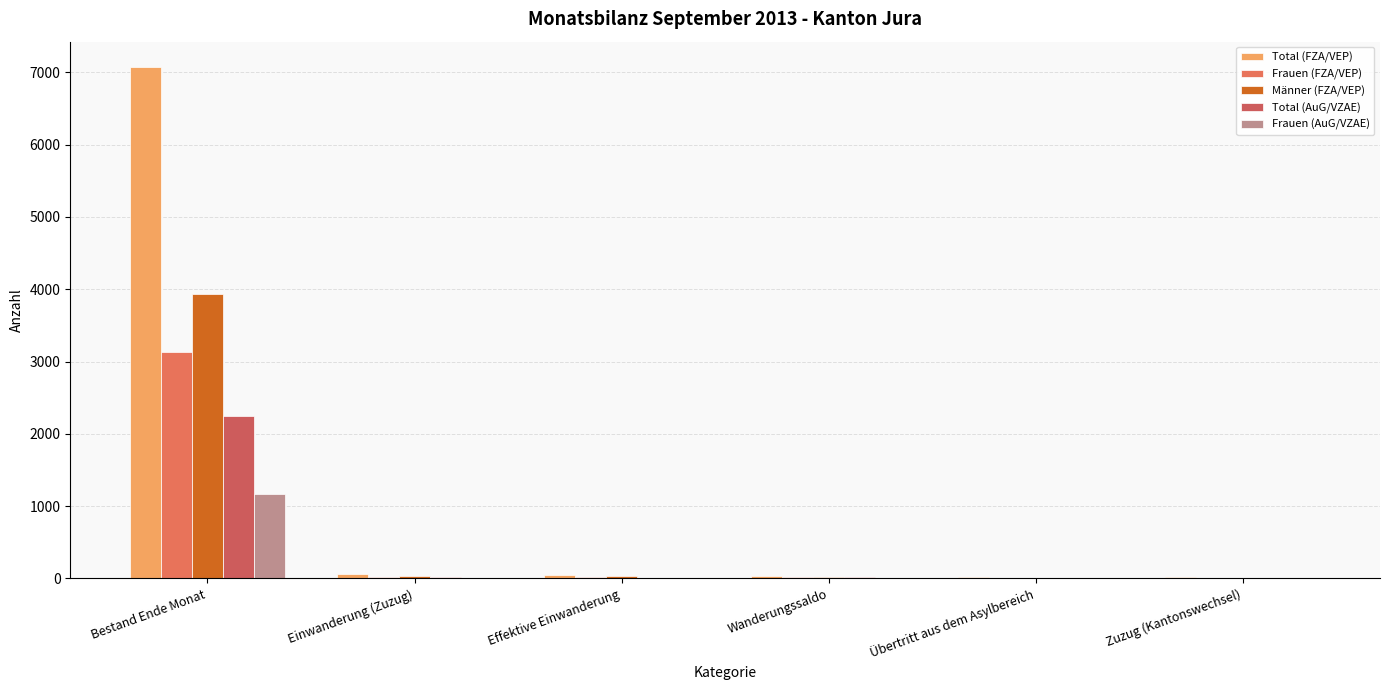

Reading left to right, what are all the values shown in this chart?

Total (FZA/VEP): Bestand Ende Monat=7071	Einwanderung (Zuzug)=57	Effektive Einwanderung=51	Wanderungssaldo=37	Übertritt aus dem Asylbereich=16	Zuzug (Kantonswechsel)=25
Frauen (FZA/VEP): Bestand Ende Monat=3136	Einwanderung (Zuzug)=26	Effektive Einwanderung=24	Wanderungssaldo=19	Übertritt aus dem Asylbereich=8	Zuzug (Kantonswechsel)=8
Männer (FZA/VEP): Bestand Ende Monat=3935	Einwanderung (Zuzug)=31	Effektive Einwanderung=27	Wanderungssaldo=18	Übertritt aus dem Asylbereich=8	Zuzug (Kantonswechsel)=11
Total (AuG/VZAE): Bestand Ende Monat=2250	Einwanderung (Zuzug)=16	Effektive Einwanderung=9	Wanderungssaldo=13	Übertritt aus dem Asylbereich=9	Zuzug (Kantonswechsel)=9
Frauen (AuG/VZAE): Bestand Ende Monat=1171	Einwanderung (Zuzug)=8	Effektive Einwanderung=6	Wanderungssaldo=7	Übertritt aus dem Asylbereich=3	Zuzug (Kantonswechsel)=3